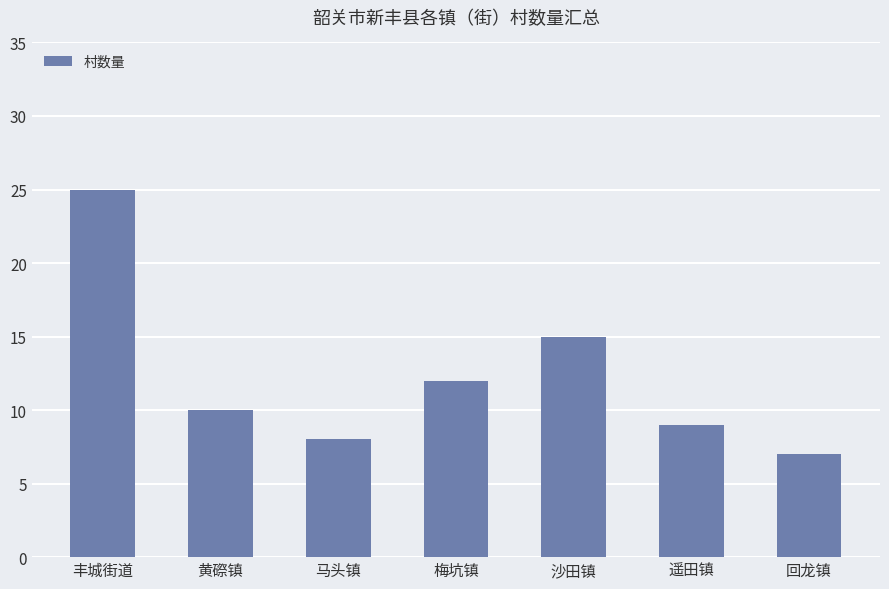

What is the difference between the values at 回龙镇 and 梅坑镇?

5